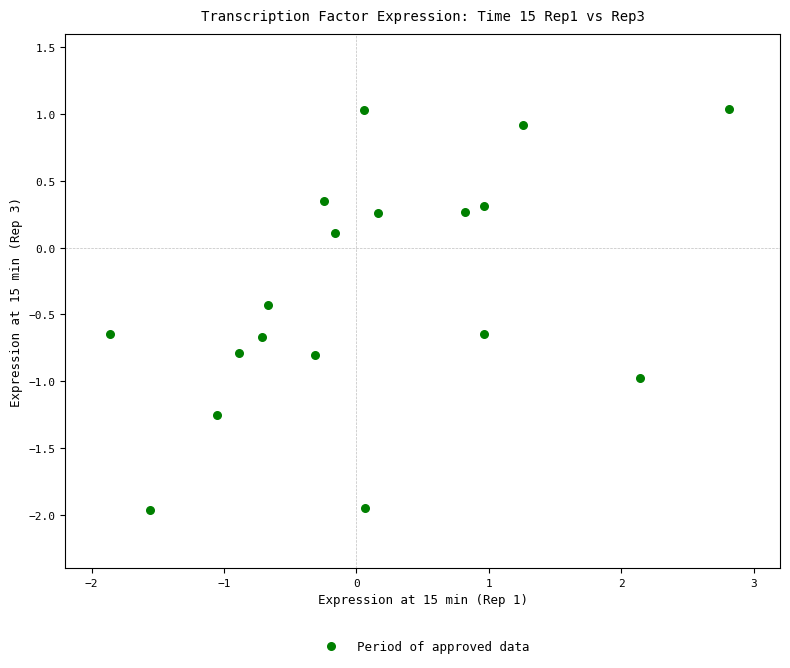

What is the range of Y values (max minus min)?

3.0